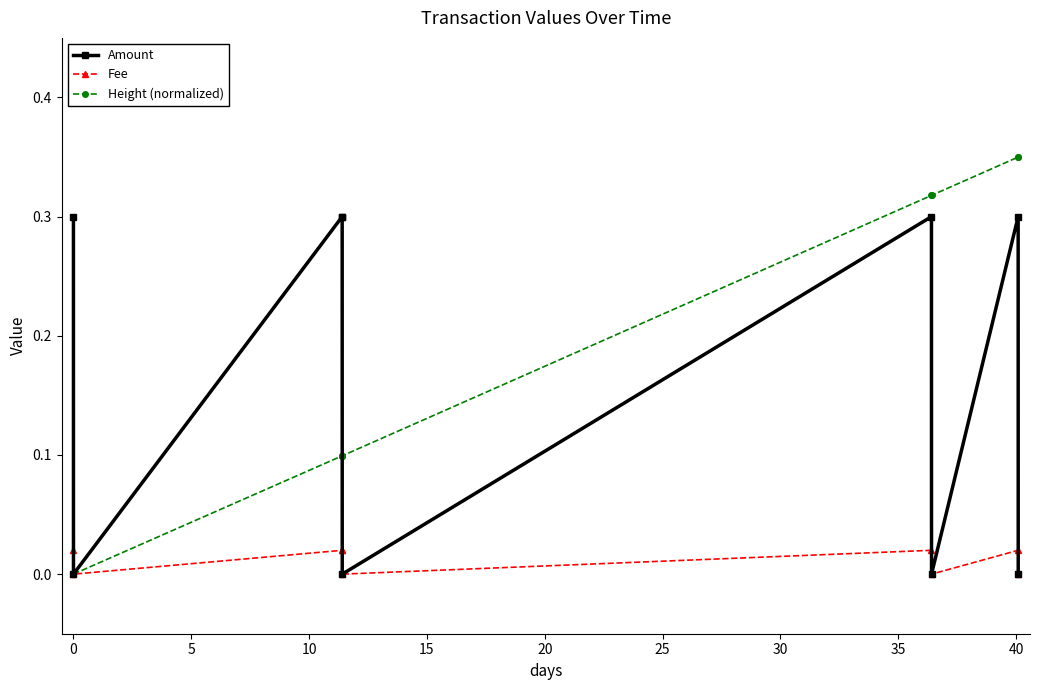

Which series has the widest spread of values?

Height (normalized)